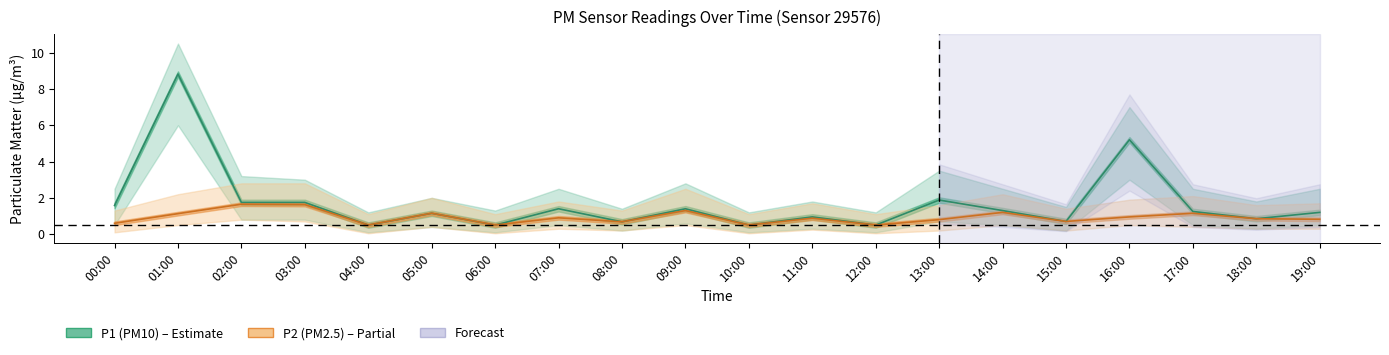

What is the spread (max minus min) of values at 03:00?

0.1